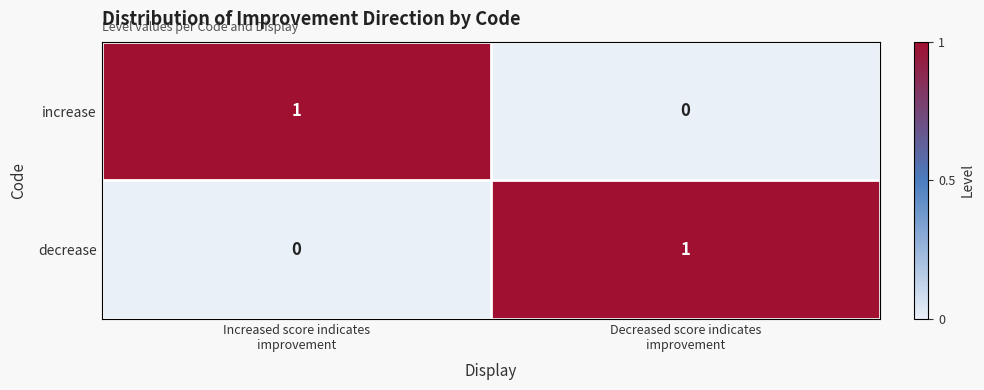

Reading left to right, transcribe all the data shown in this chart.

increase: 1	0
decrease: 0	1